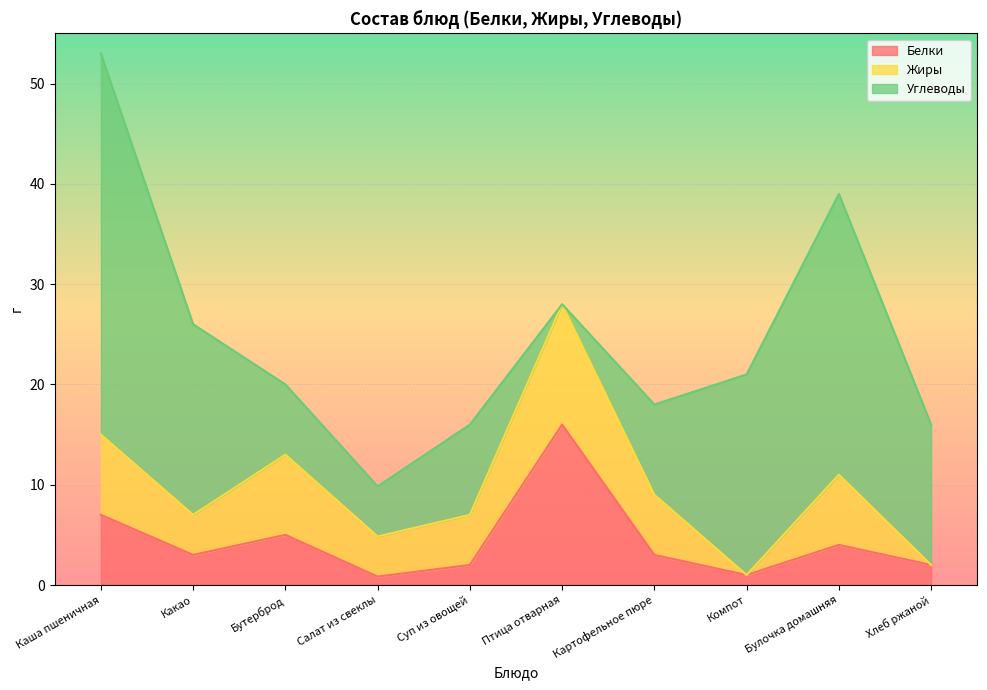

Rank the series at Суп из овощей from lowest to highest value.

Белки, Жиры, Углеводы